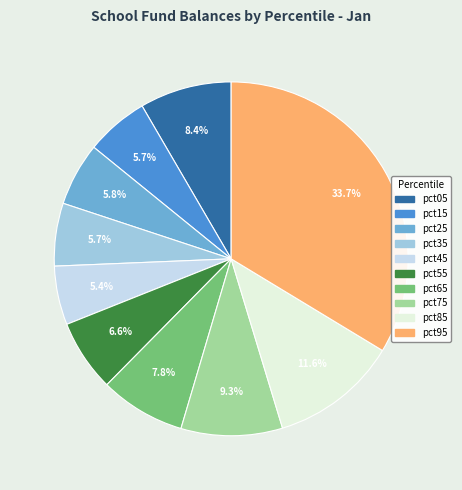

How many segments does this pie chart have?

10